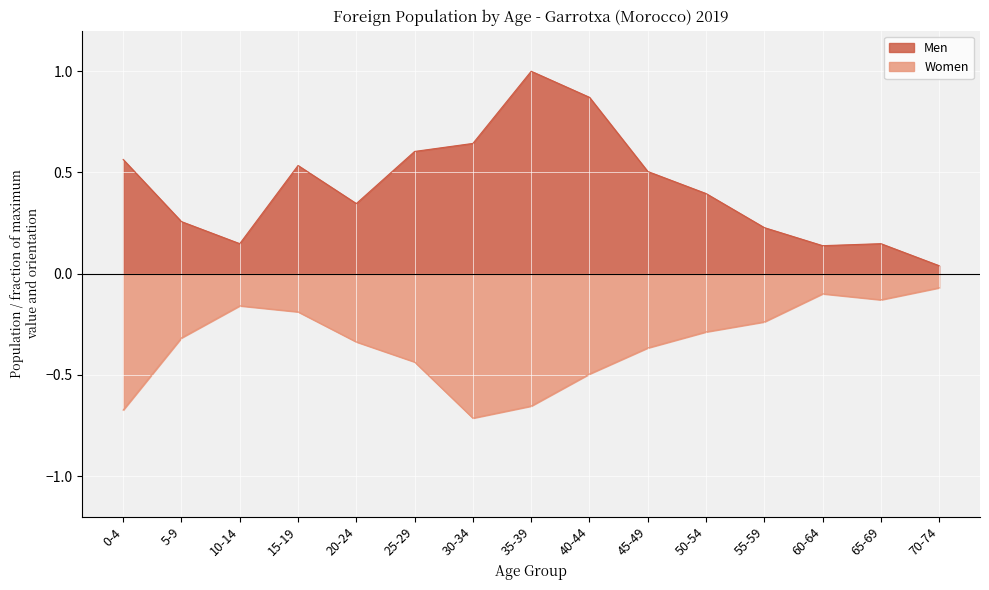

In Women, how many points are higher than both neighbors (excluding endpoints)?

2